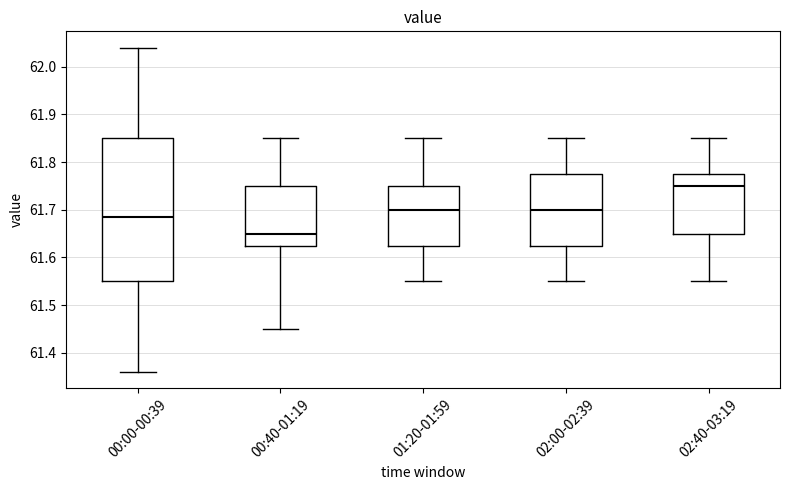

Reading left to right, transcribe this box plot: for each box, give where its median line is, the range the box spans, and where its two whiskers end, as read against the y-axis. The values are not printed on the chart, so give them approximately, as read against the axis.

00:00-00:39: median 61.69, box 61.55 to 61.85, whiskers 61.36 to 62.04
00:40-01:19: median 61.65, box 61.63 to 61.75, whiskers 61.45 to 61.85
01:20-01:59: median 61.70, box 61.63 to 61.75, whiskers 61.55 to 61.85
02:00-02:39: median 61.70, box 61.63 to 61.78, whiskers 61.55 to 61.85
02:40-03:19: median 61.75, box 61.65 to 61.78, whiskers 61.55 to 61.85